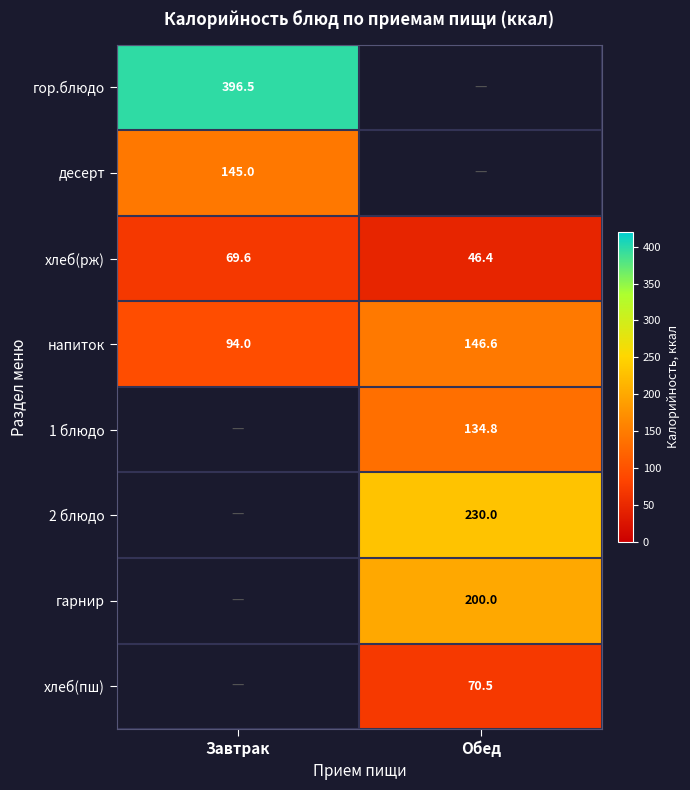

What is the lowest value of the хлеб(рж) series?

46.4